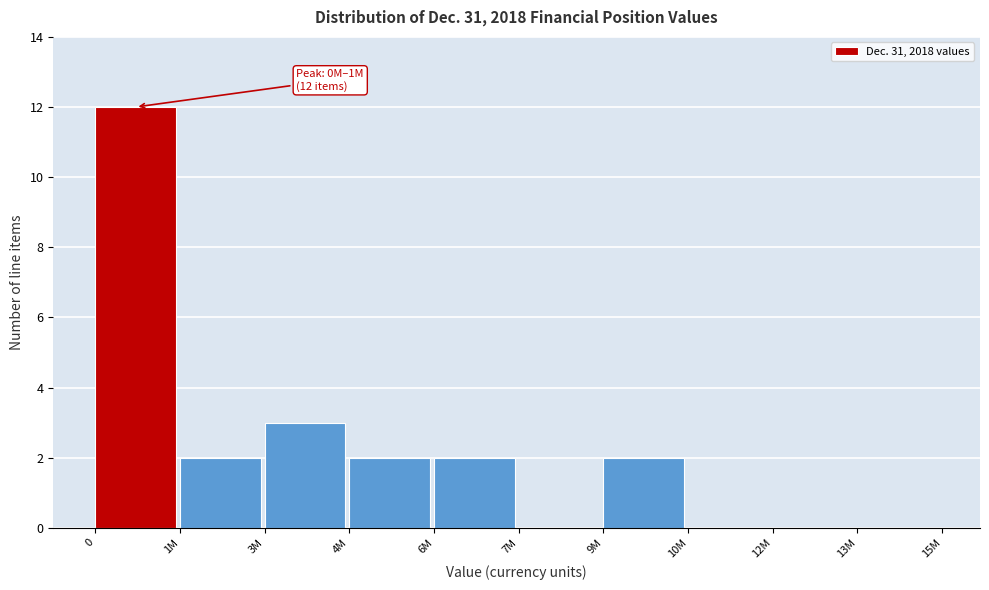

Reading left to right, extract all data points from this chart.

0=12	1M=2	3M=3	4M=2	6M=2	7M=0	9M=2	10M=0	12M=0	13M=0